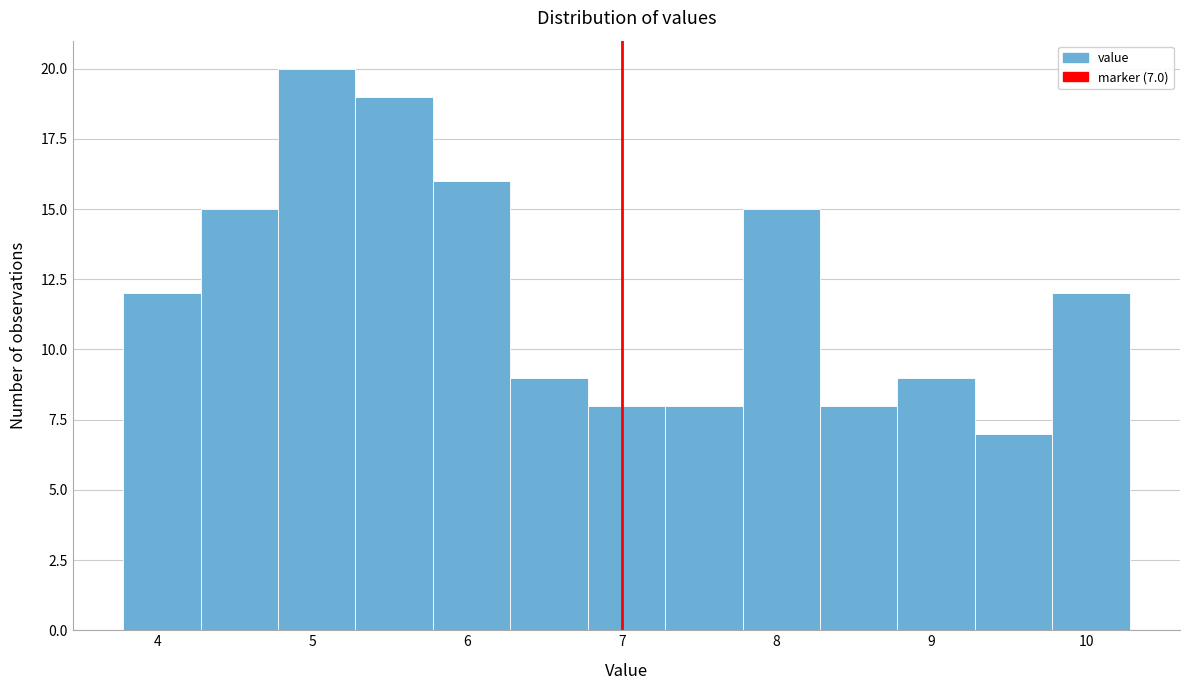

Over which range of the x-axis is the bar tallest?

4.78 to 5.28